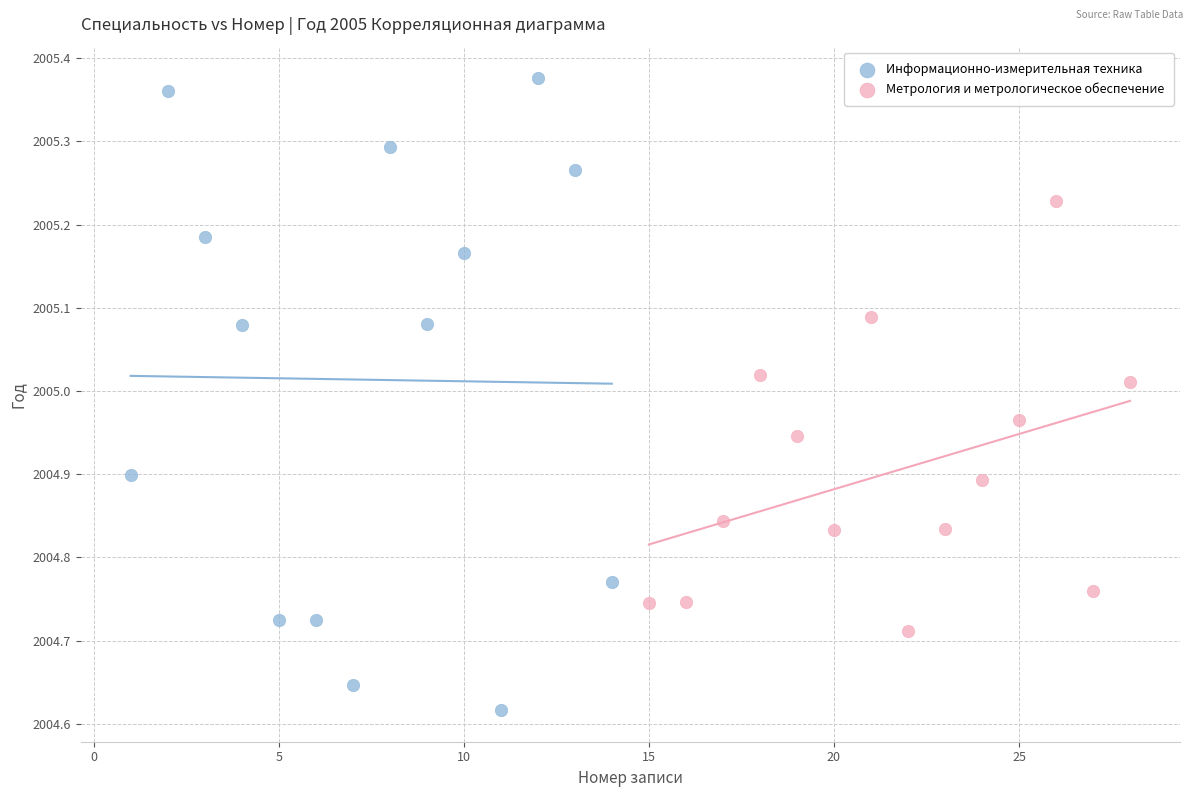

Which series contains the lowest Y value?

Информационно-измерительная техника